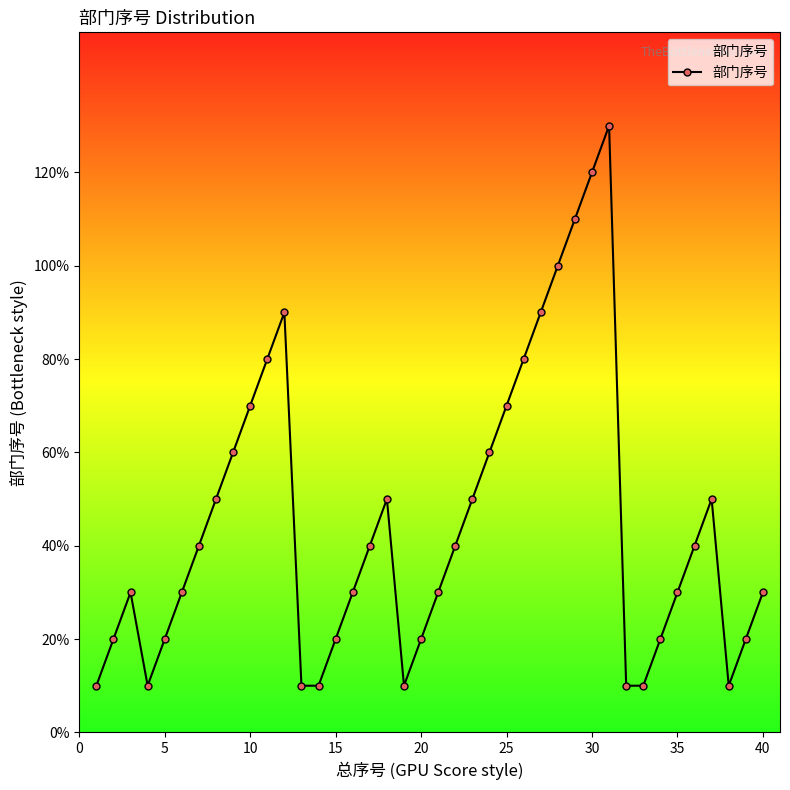

Count the number of categories in the chart.

40